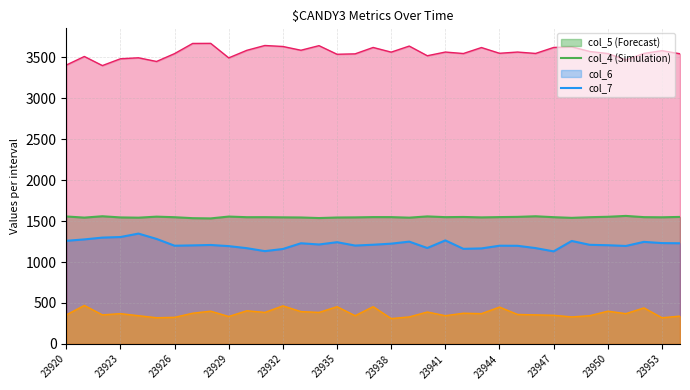

What is the difference between the highest and lowest values at 23943?

3248.0